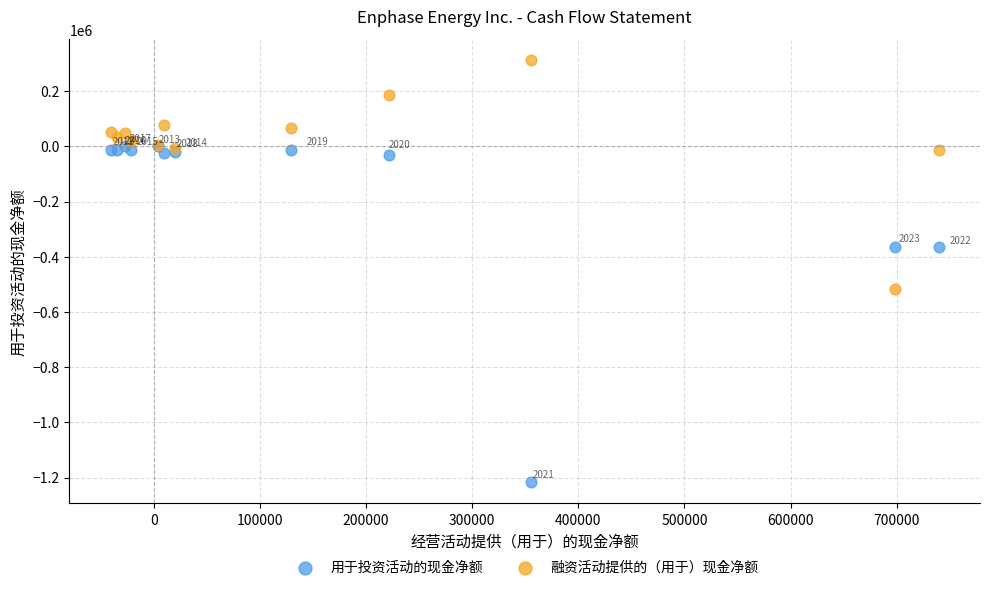

Which series reaches the maximum Y coordinate?

融资活动提供的（用于）现金净额